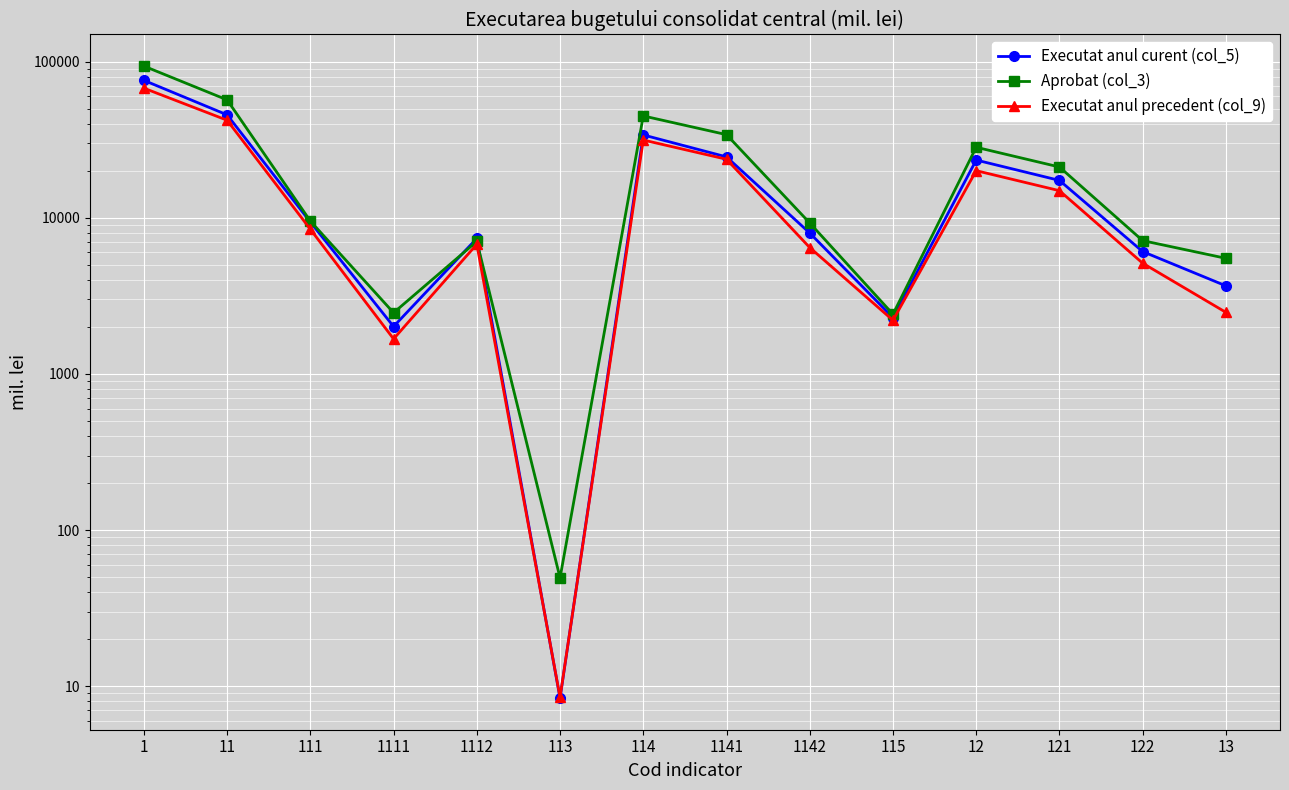

At how many categories does at least one series exceed 16314?

6